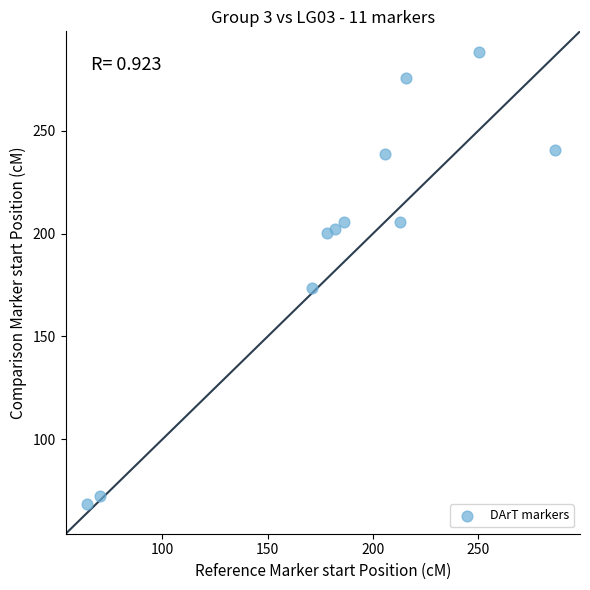

What is the average Y value?

197.4